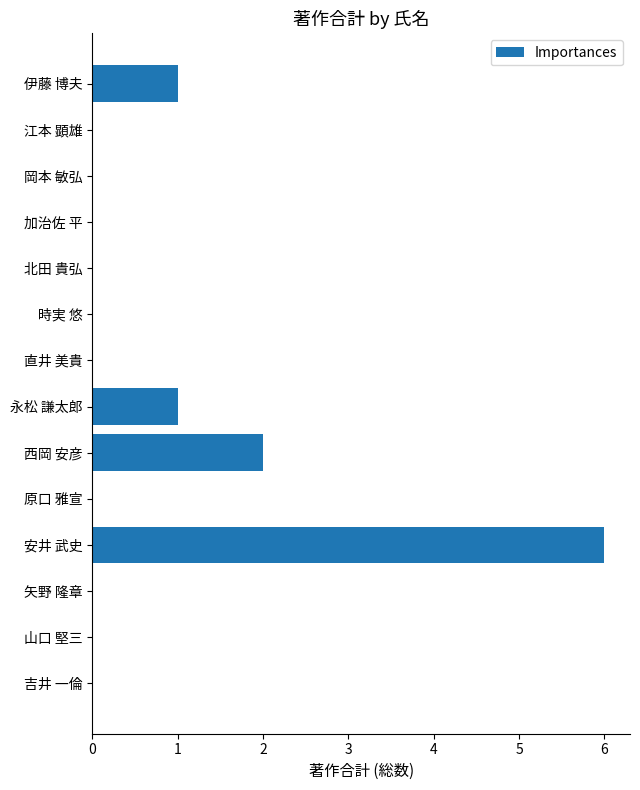

What is the sum of all values?

10